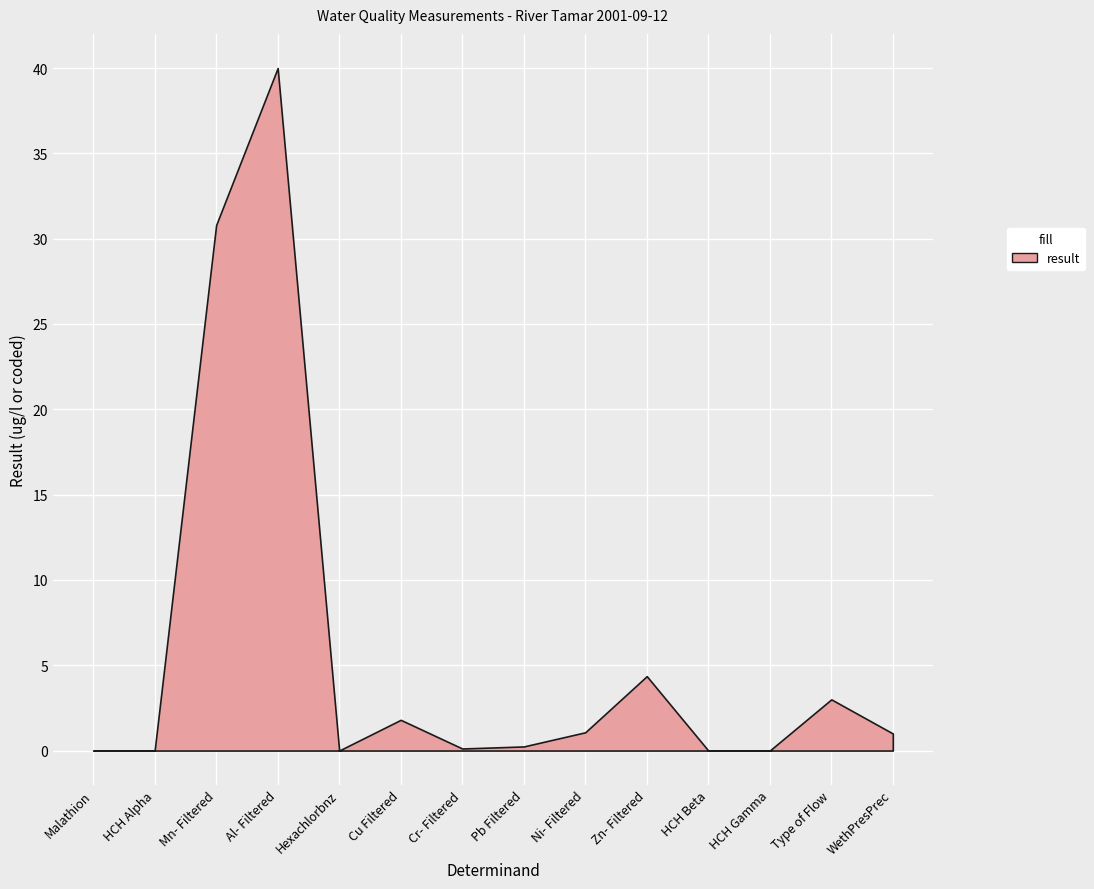

Which category has the highest value across all series?

Al- Filtered